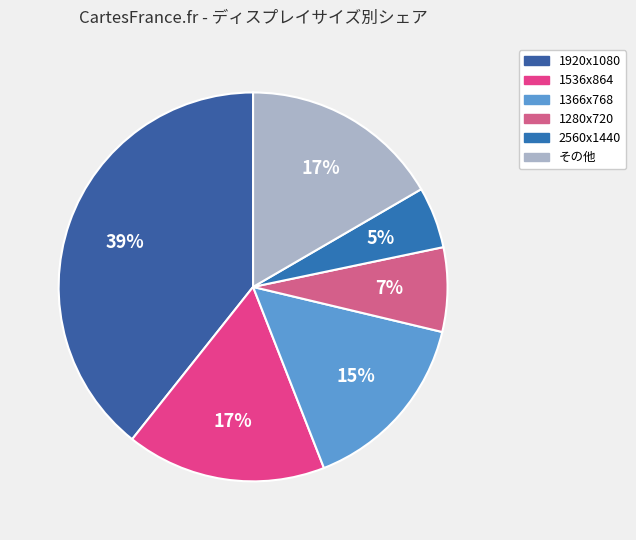

To the nearest percent, what is the combined percentage of 2560x1440 and 1920x1080?

44%